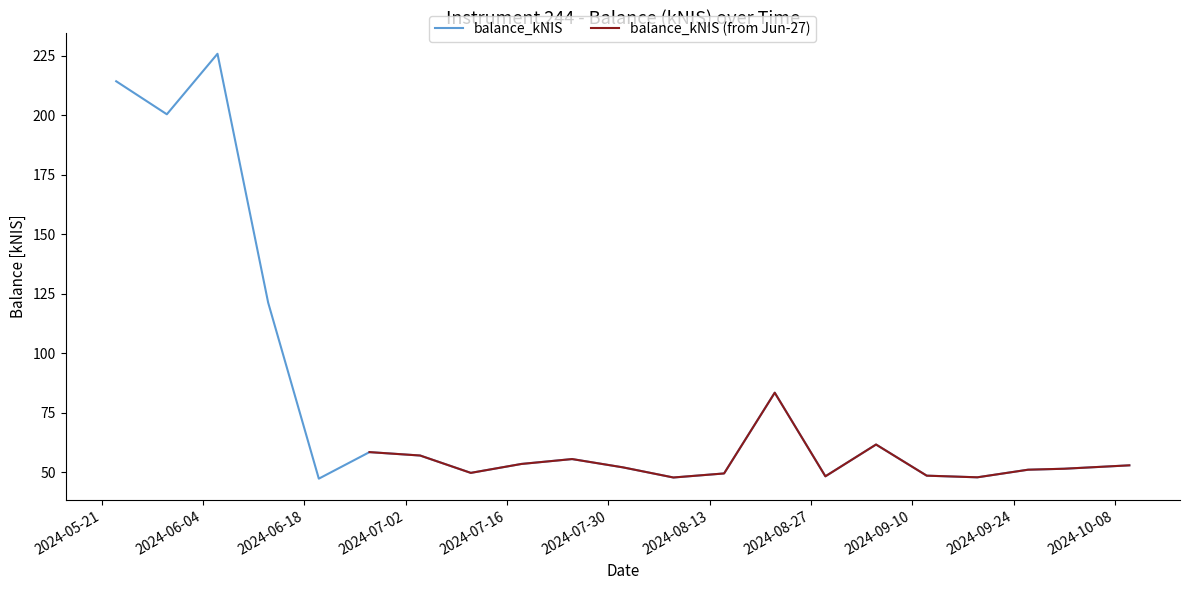

The value at 2024-06-06 is 225.8. True or false?

True